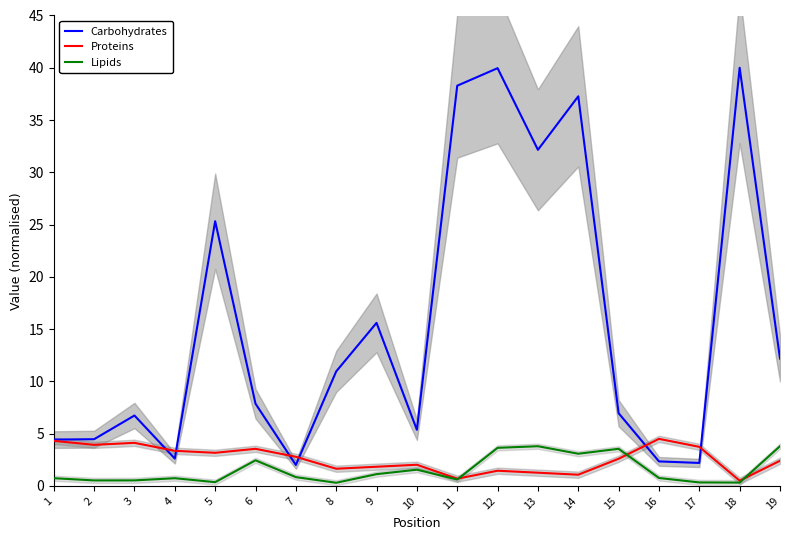

What is the sum of all Carbohydrates values?

296.7